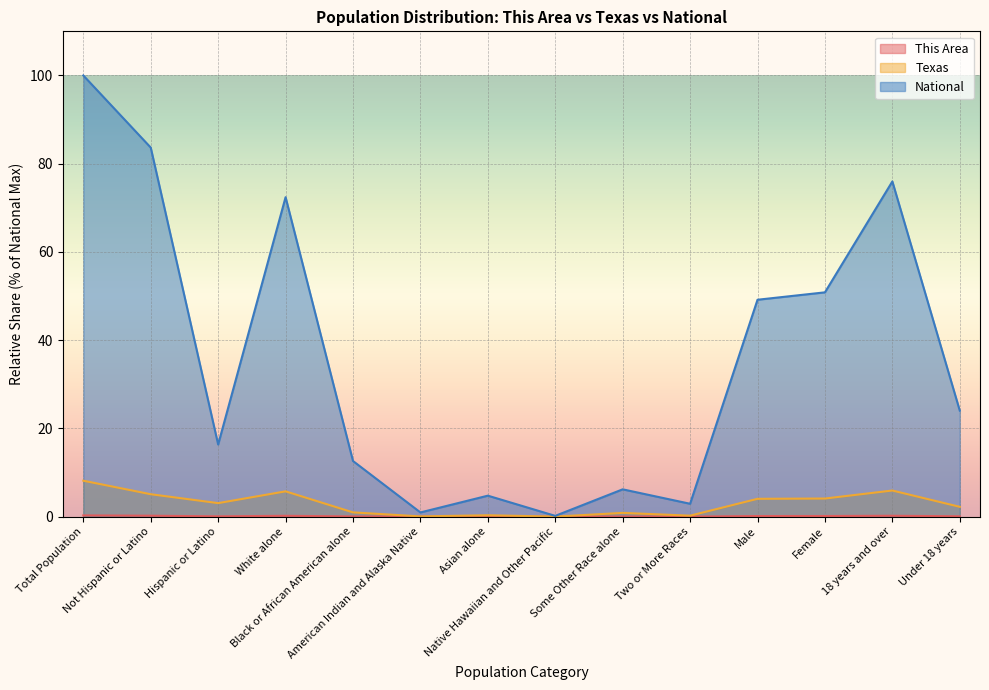

What is the sum of all Texas values?

40.7